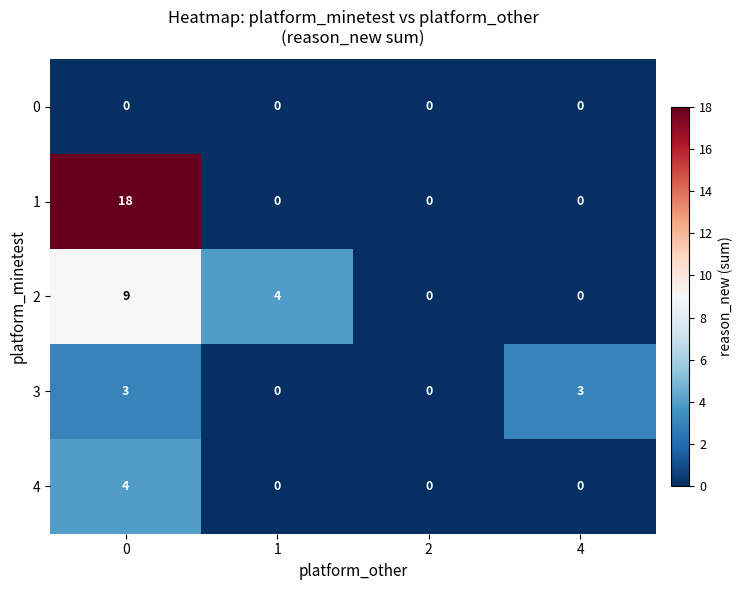

Is it true that 0 equals 0 at 2?

True